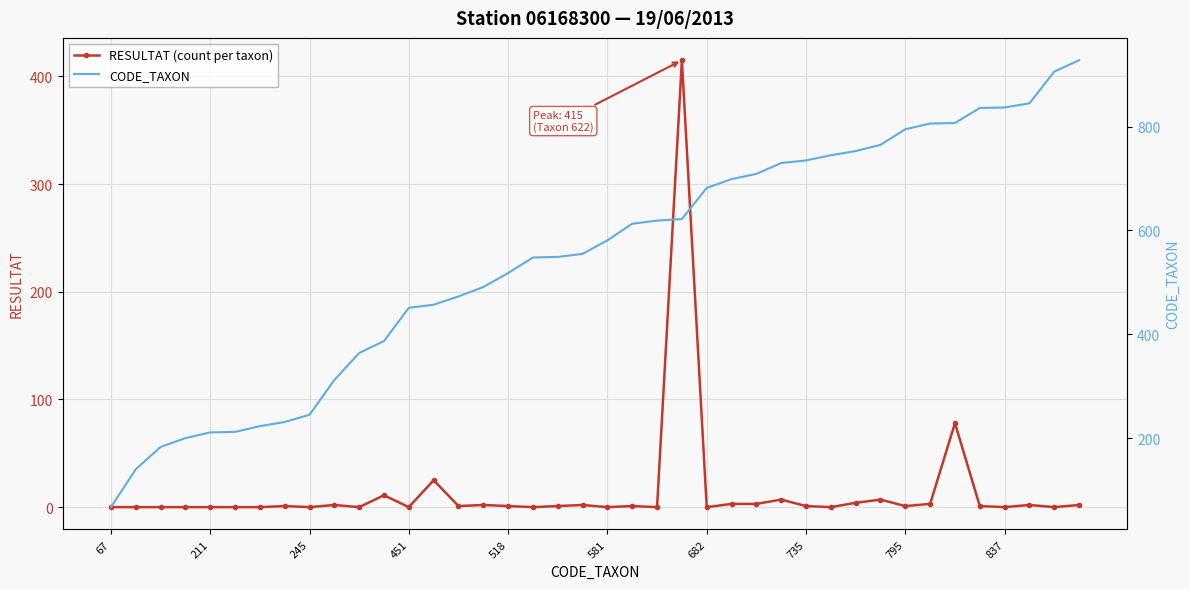

Which series has the largest total across all categories?

CODE_TAXON